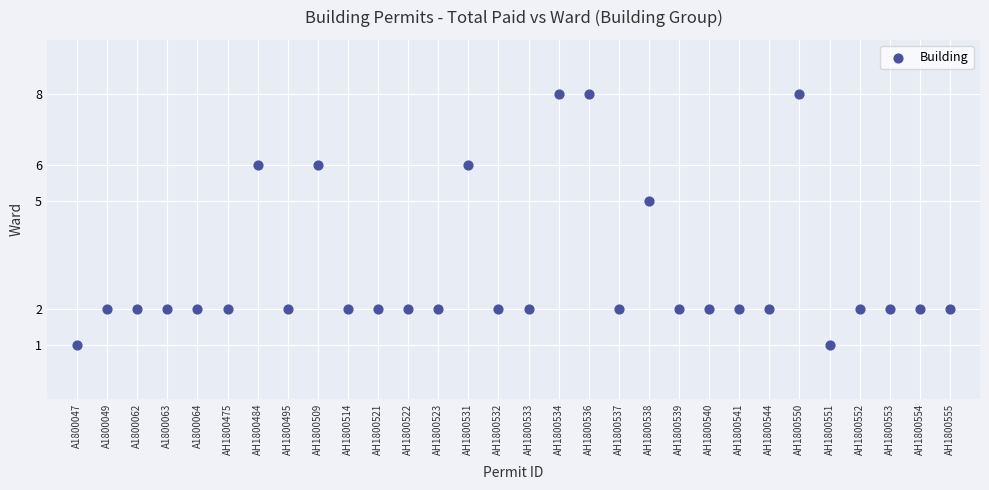

What Y value in the scatter plot is closest to 4?

5